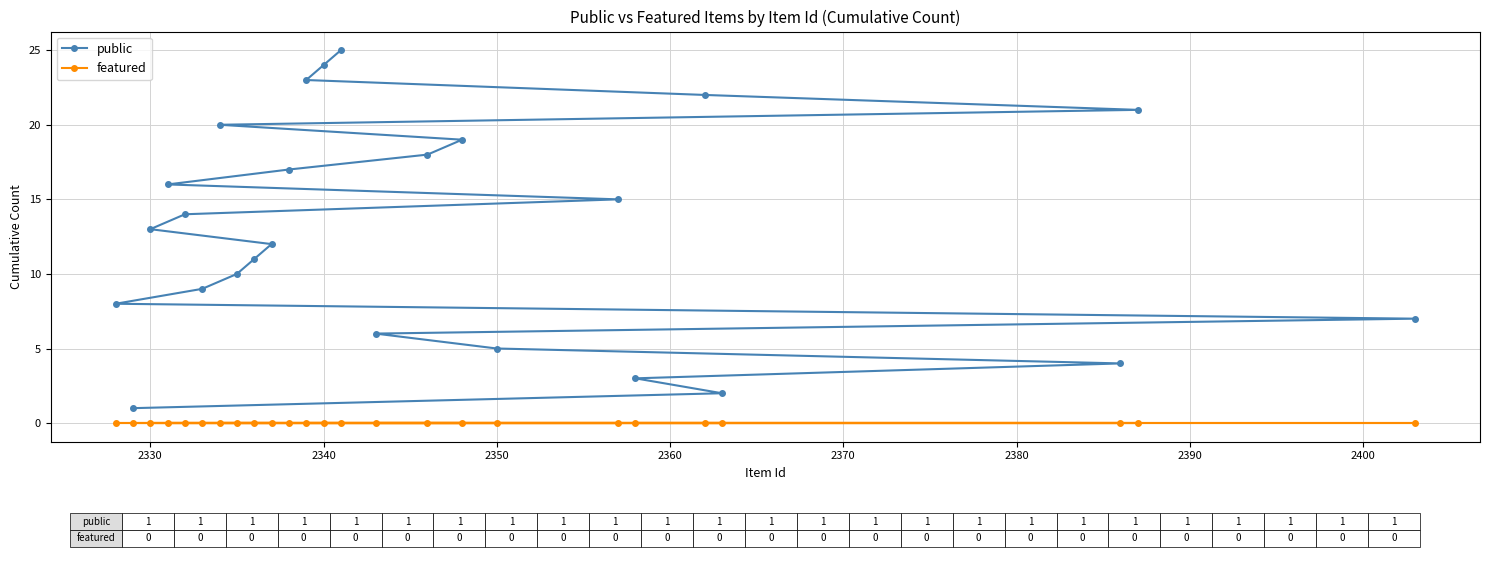

Reading right to left, list all the values displayed in this chart.

public: 7	21	4	2	22	3	15	5	19	18	6	25	24	23	17	12	11	10	20	9	14	16	13	1	8
featured: 0	0	0	0	0	0	0	0	0	0	0	0	0	0	0	0	0	0	0	0	0	0	0	0	0